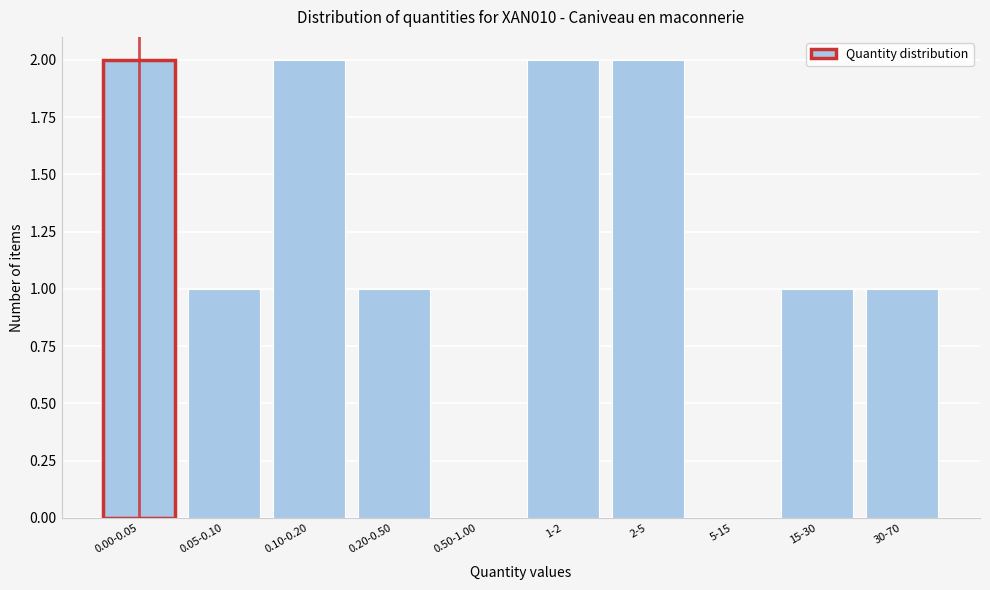

Reading left to right, what are all the values shown in this chart?

0.00-0.05=2	0.05-0.10=1	0.10-0.20=2	0.20-0.50=1	0.50-1.00=0	1-2=2	2-5=2	5-15=0	15-30=1	30-70=1